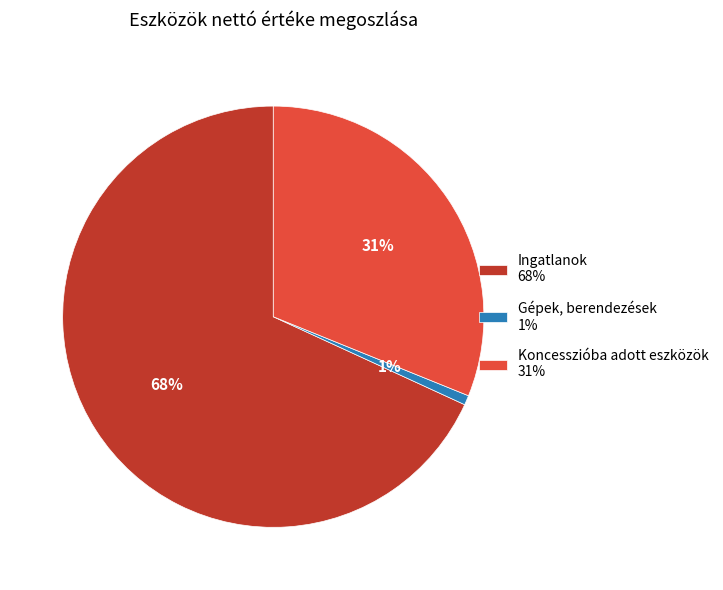

True or false: Gépek, berendezések accounts for 1% of the total.

True